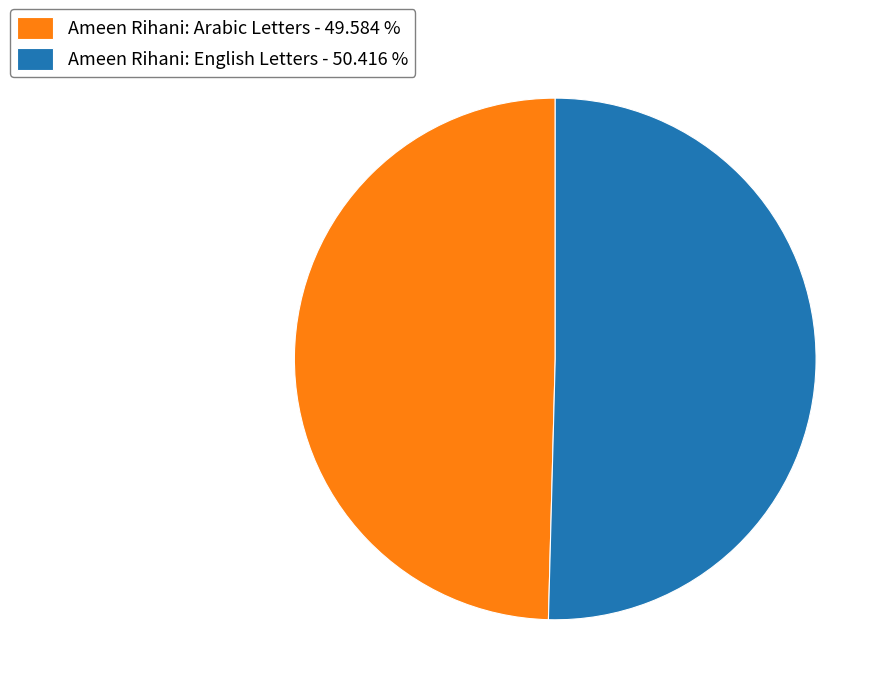

Approximately how many times larger is the value at Ameen Rihani: English Letters compared to Ameen Rihani: Arabic Letters?

1.0